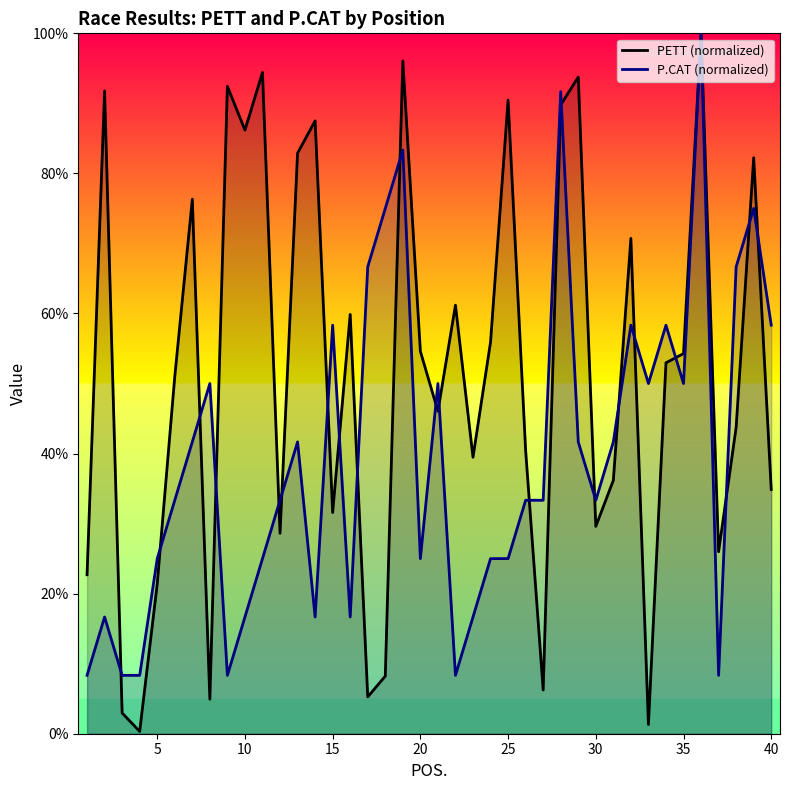

How many interior local peaks does the P.CAT (normalized) series have?

11